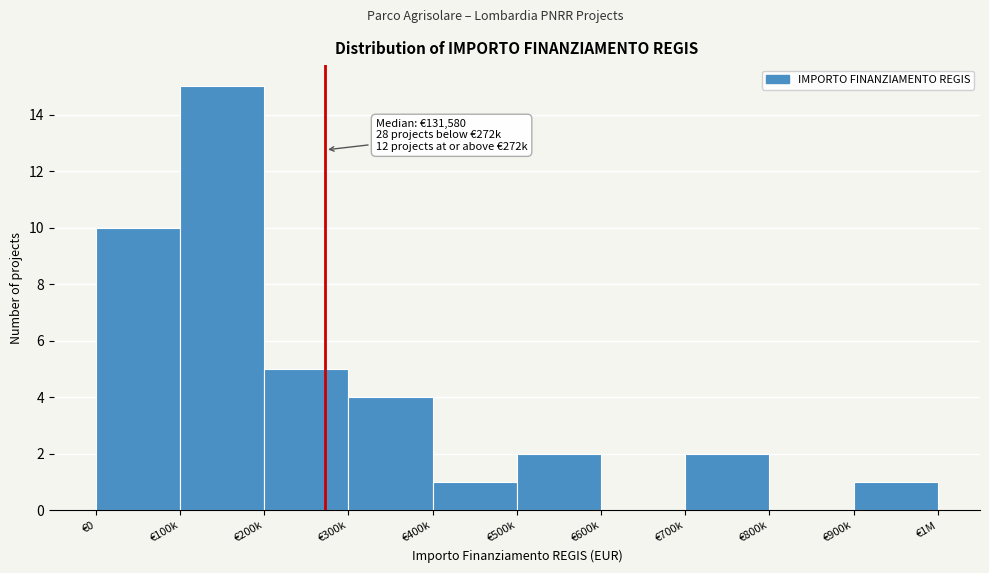

Reading left to right, extract all data points from this chart.

€0=10	€100k=15	€200k=5	€300k=4	€400k=1	€500k=2	€600k=0	€700k=2	€800k=0	€900k=1